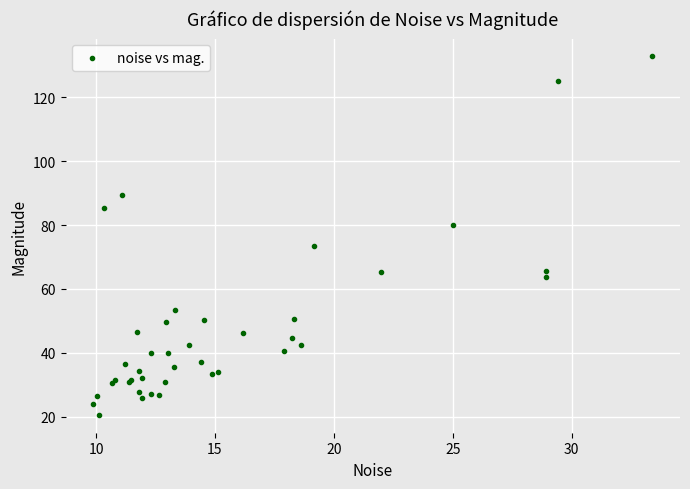

What Y value in the scatter plot is closest to 76?

73.4